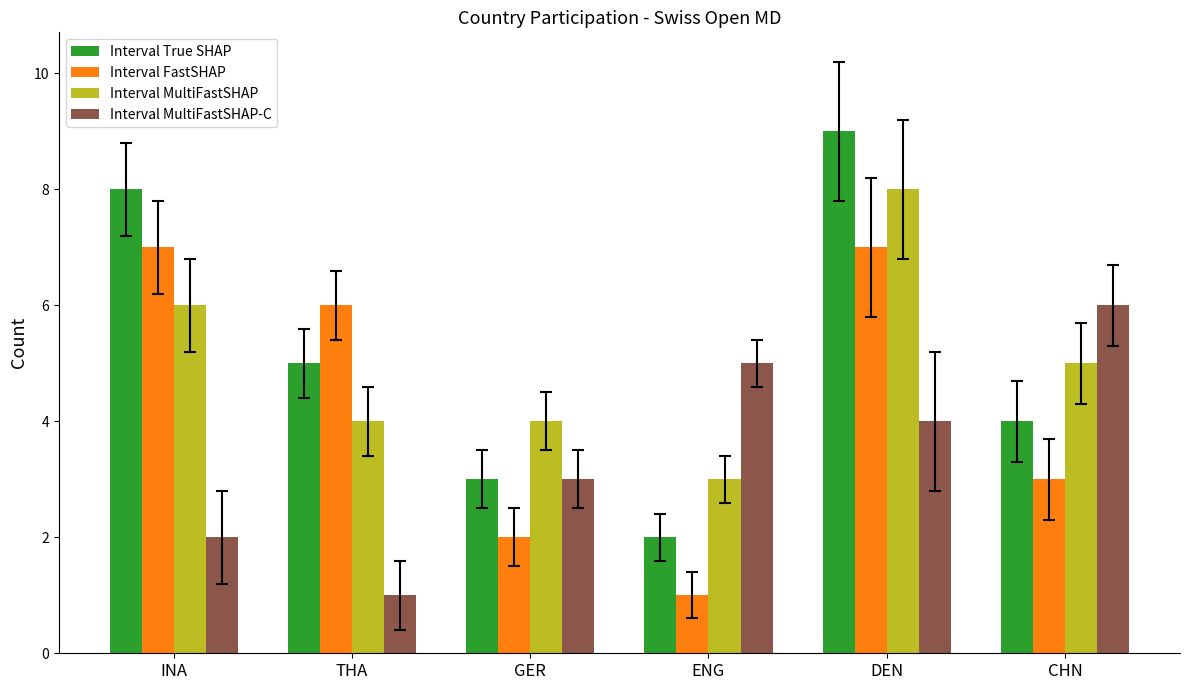

Which series has the largest range (max minus min)?

Interval True SHAP